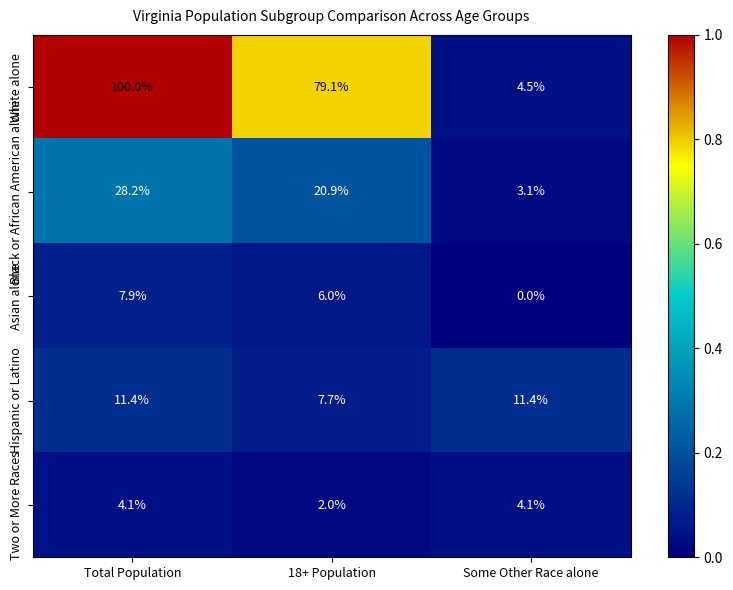

What is the sum of all White alone values?

183.6